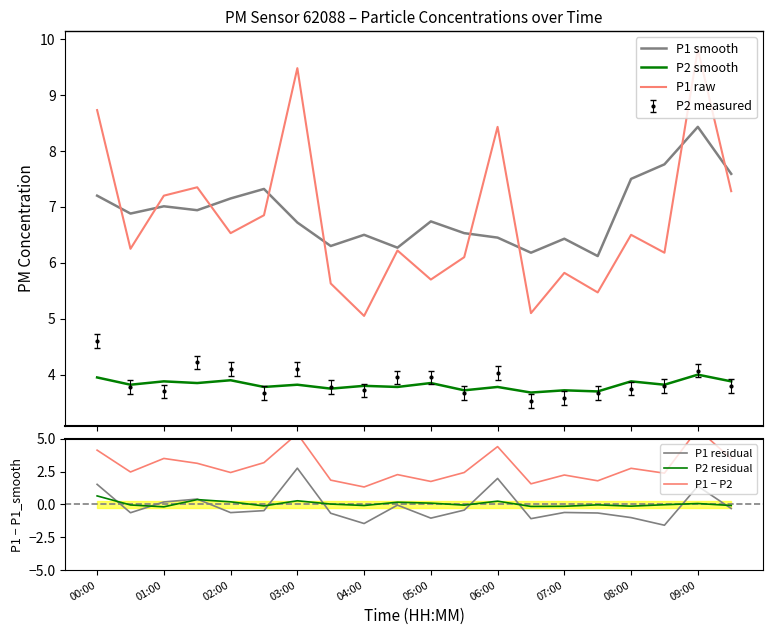

The value of P2 residual at 17 is -0.0. True or false?

True